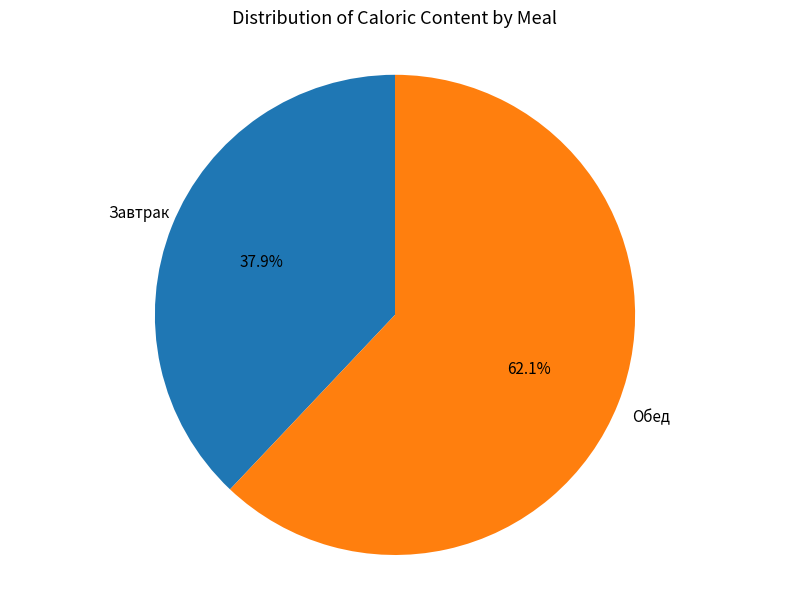

Does any single category account for the majority?

Yes